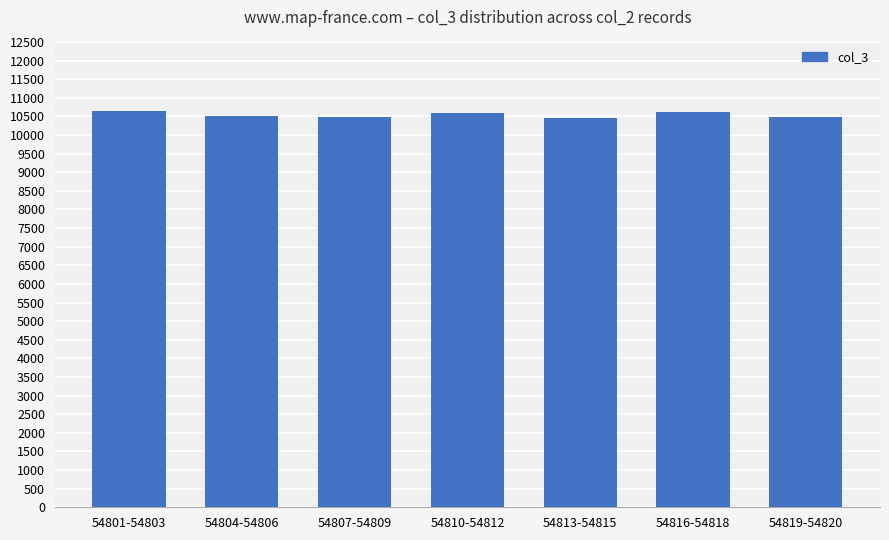

What is the label of the 5th bar from the right?

54807-54809